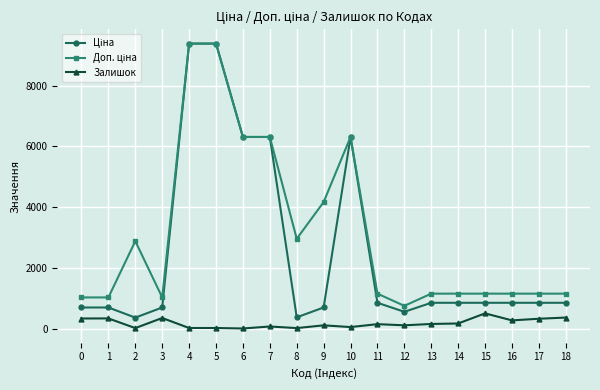

What is the maximum value shown in the chart?

9384.0